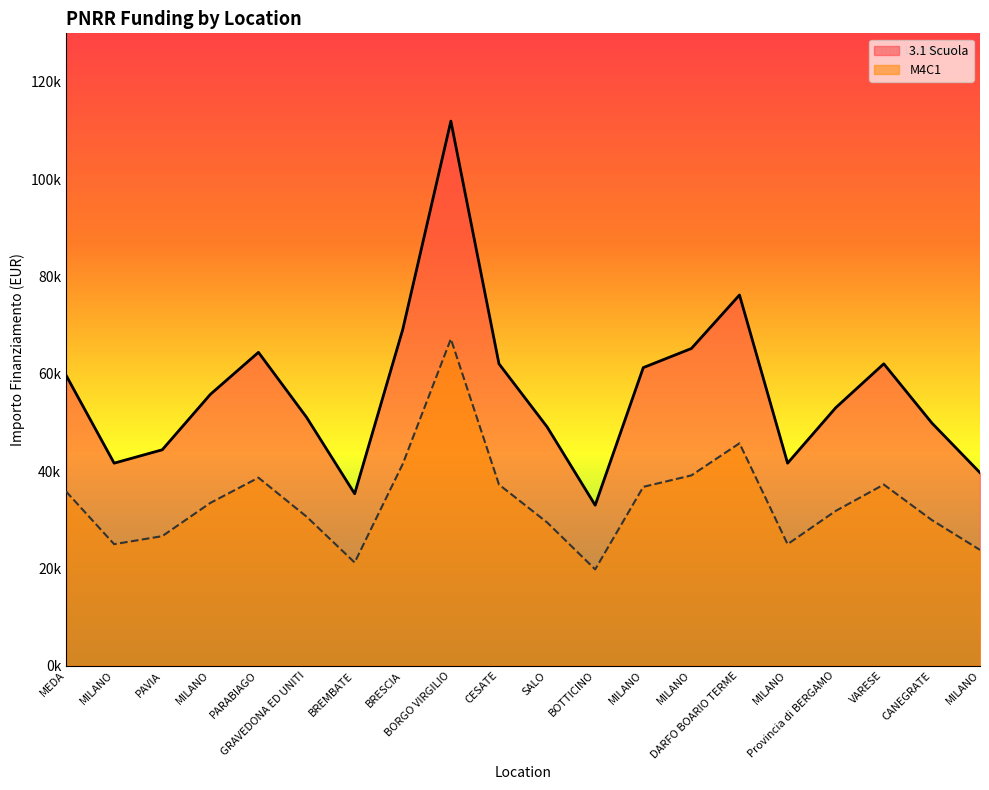

Rank the categories by 3.1 Scuola value from highest to lowest.

BORGO VIRGILIO, DARFO BOARIO TERME, BRESCIA, MILANO, PARABIAGO, CESATE, VARESE, MILANO, MEDA, MILANO, Provincia di BERGAMO, GRAVEDONA ED UNITI, CANEGRATE, SALO, PAVIA, MILANO, MILANO, MILANO, BREMBATE, BOTTICINO